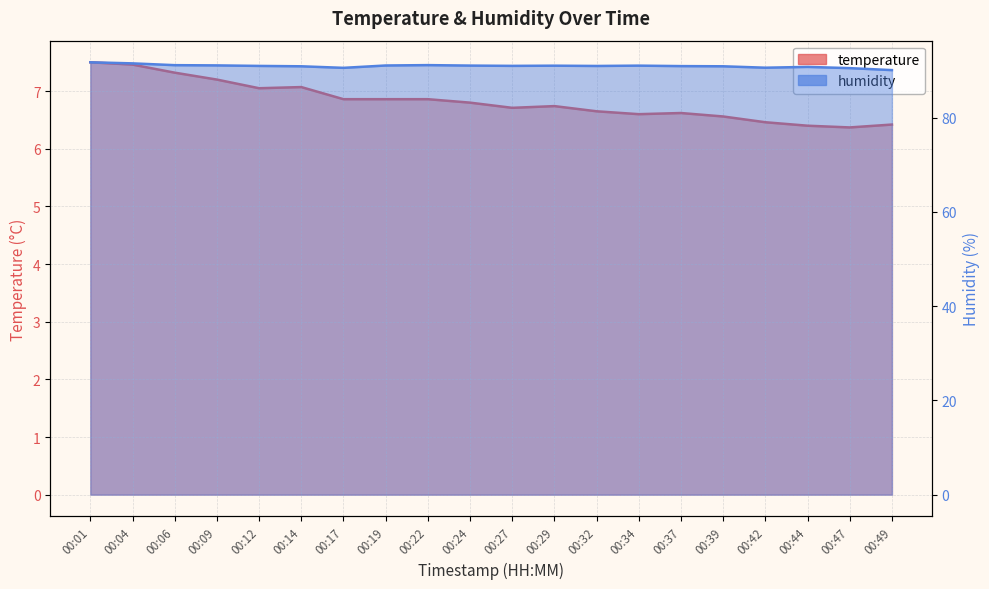

What is the difference between the maximum and minimum values in the temperature series?

1.1